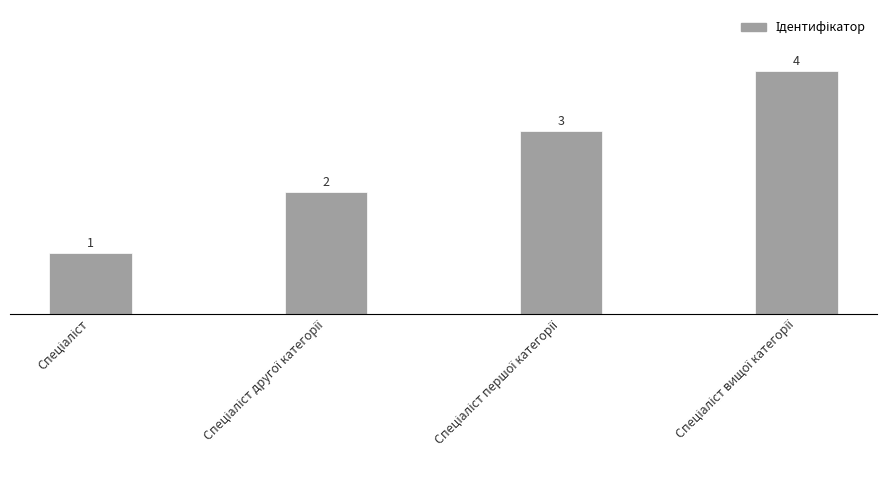

What is the value of the 3rd bar from the left?

3